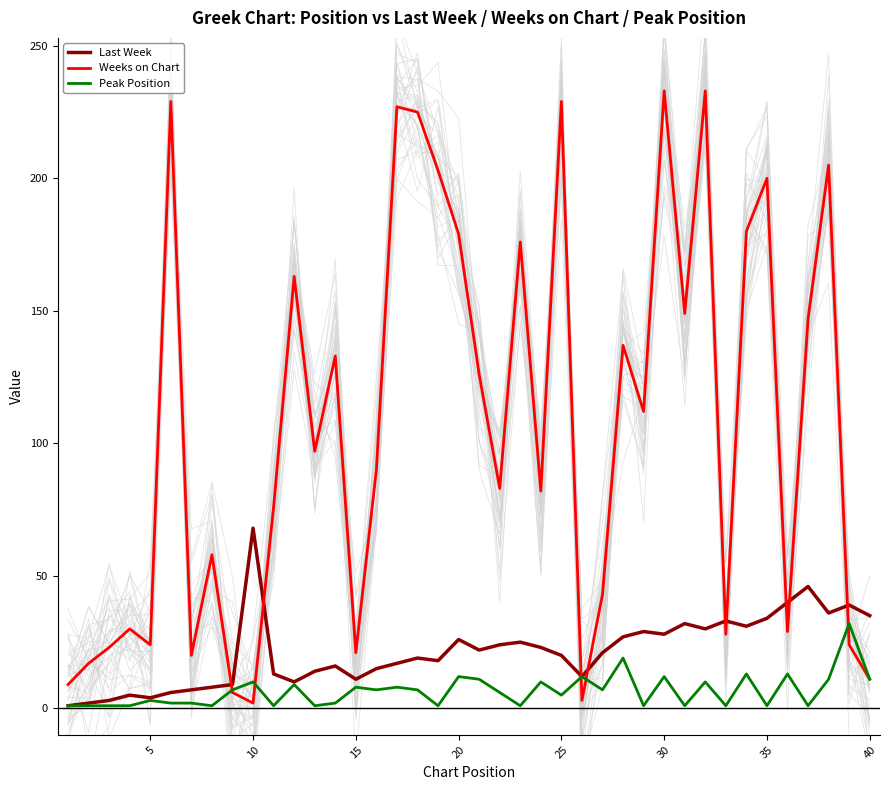

What are all the series names shown in the legend?

Last Week, Weeks on Chart, Peak Position